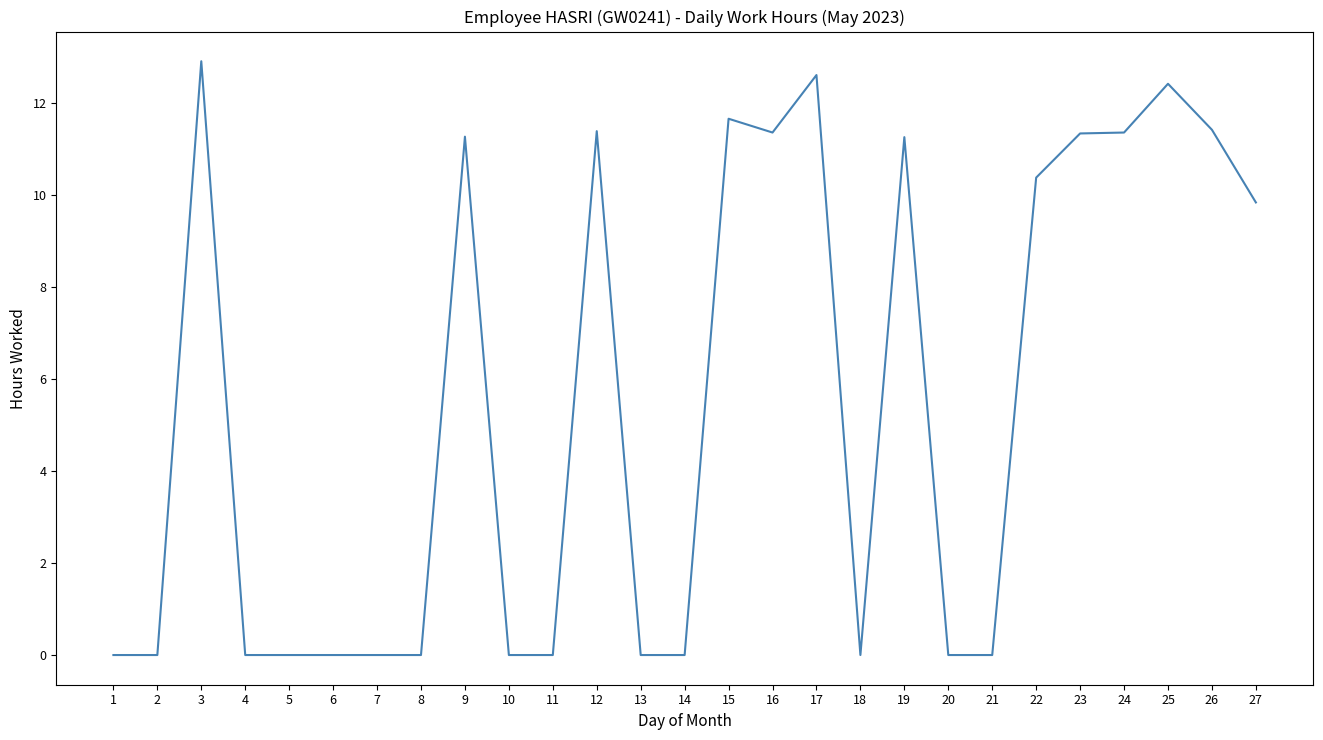

What is the change in value from 7 to 16?

+11.4